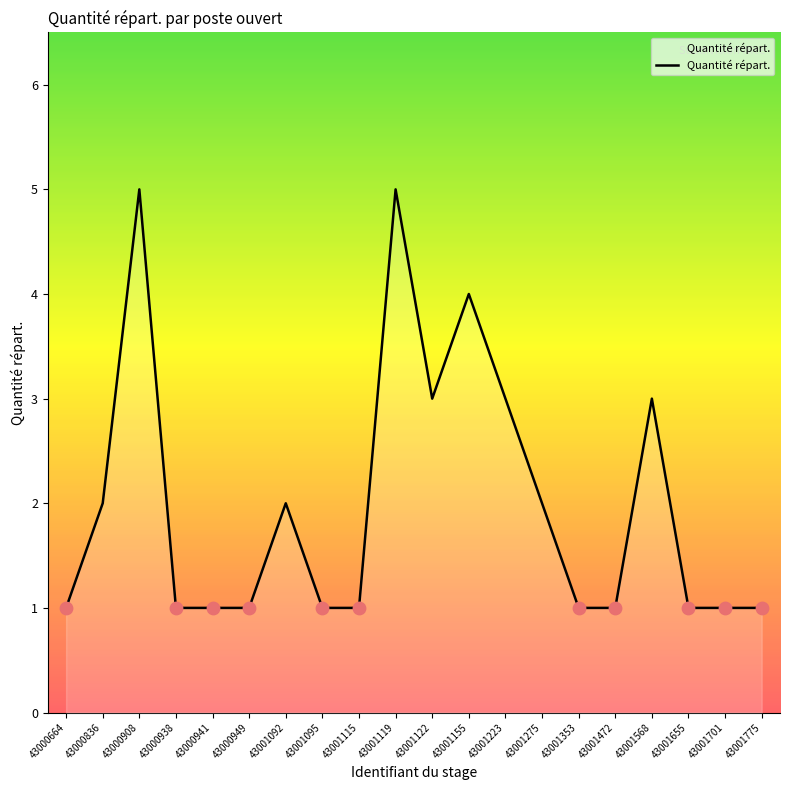

What is the ratio of the value at 43001775 to the value at 43001353?

1.0